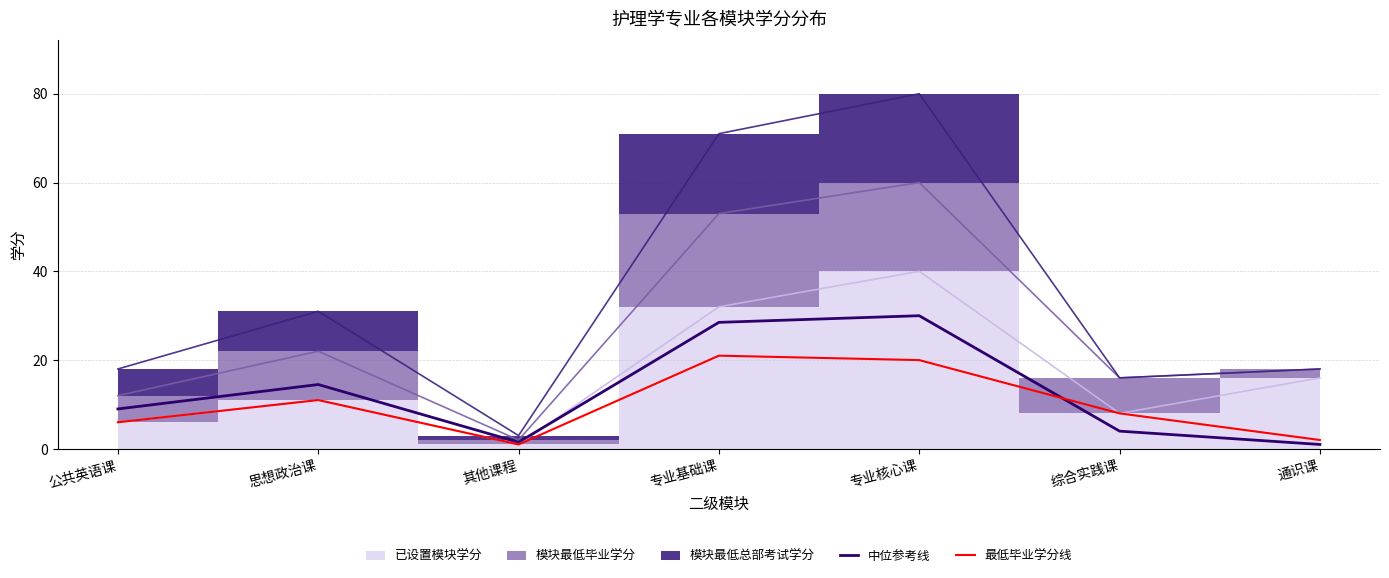

Is the value of 最低毕业学分线 at 其他课程 greater than the value of 中位参考线 at 专业基础课?

No